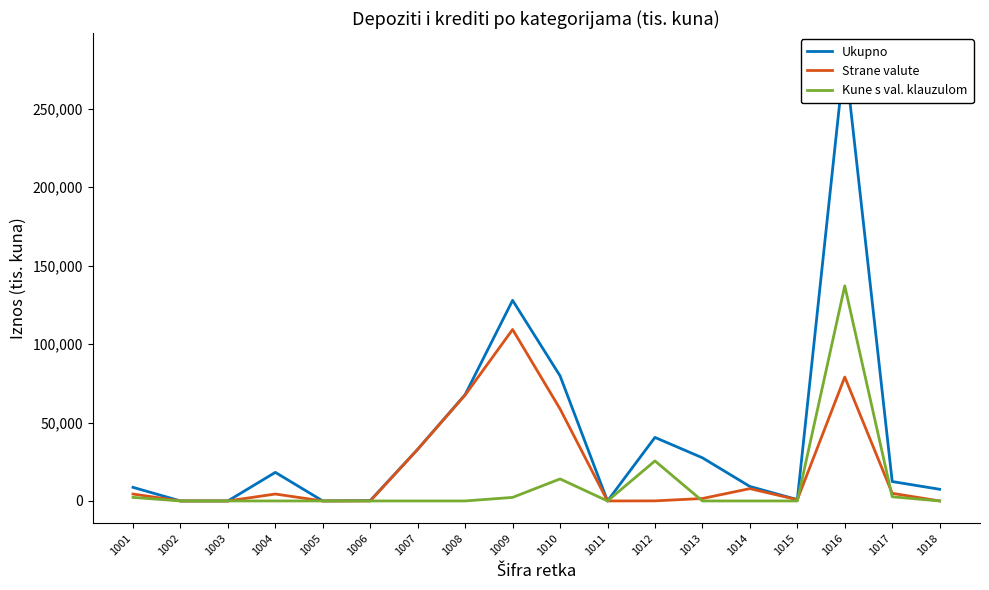

How many interior local valleys does the Kune s val. klauzulom series have?

1